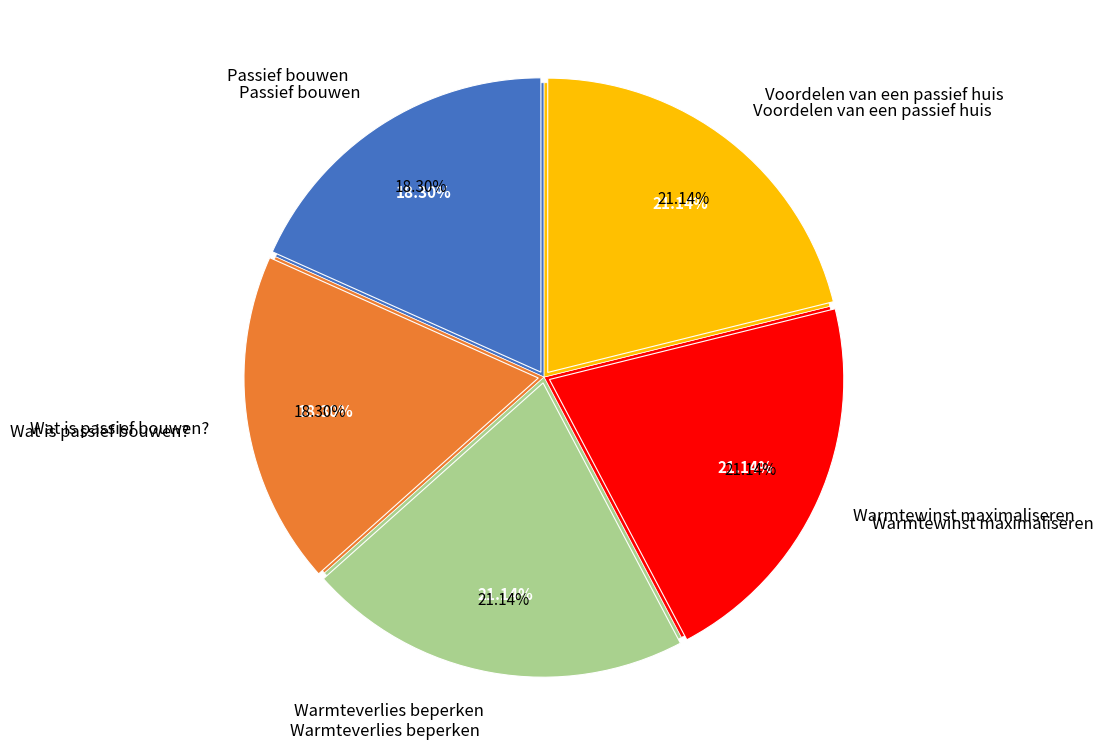

The Passief bouwen slice represents 28% of the pie. True or false?

False